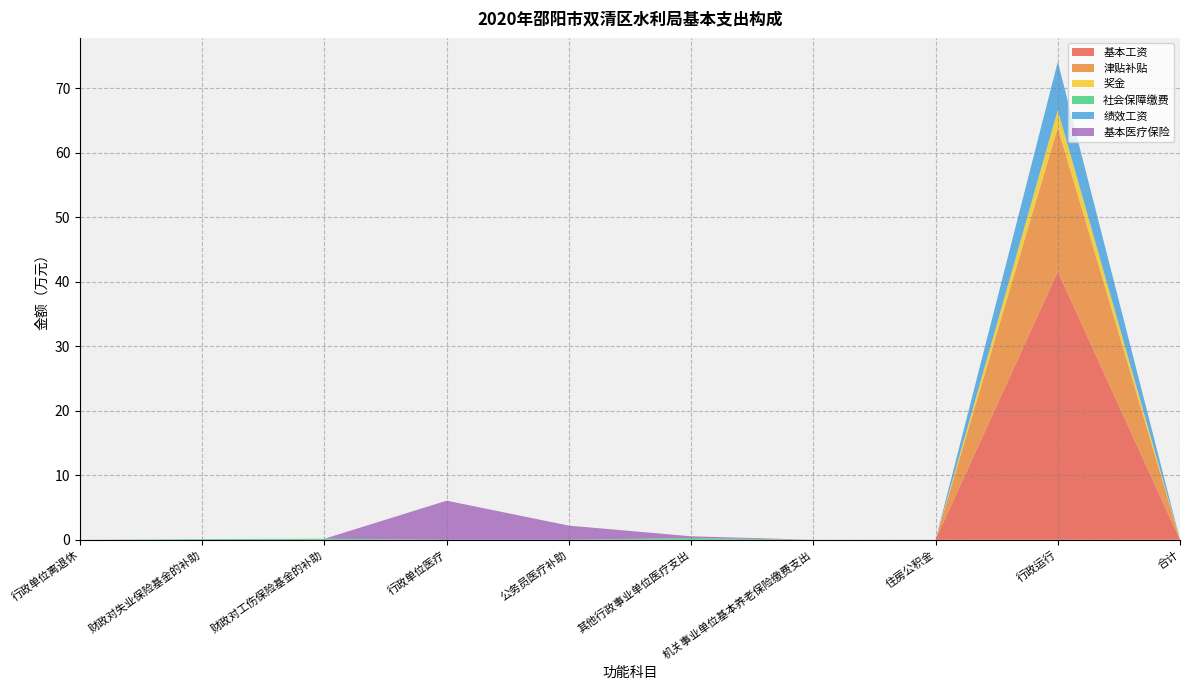

Reading left to right, extract all data points from this chart.

基本工资: 行政单位离退休=0.0	财政对失业保险基金的补助=0.0	财政对工伤保险基金的补助=0.0	行政单位医疗=0.0	公务员医疗补助=0.0	其他行政事业单位医疗支出=0.0	机关事业单位基本养老保险缴费支出=0.0	住房公积金=0.0	行政运行=41.5	合计=0.0
津贴补贴: 行政单位离退休=0.0	财政对失业保险基金的补助=0.0	财政对工伤保险基金的补助=0.0	行政单位医疗=0.0	公务员医疗补助=0.0	其他行政事业单位医疗支出=0.0	机关事业单位基本养老保险缴费支出=0.0	住房公积金=0.0	行政运行=22.3	合计=0.0
奖金: 行政单位离退休=0.0	财政对失业保险基金的补助=0.0	财政对工伤保险基金的补助=0.0	行政单位医疗=0.0	公务员医疗补助=0.0	其他行政事业单位医疗支出=0.0	机关事业单位基本养老保险缴费支出=0.0	住房公积金=0.0	行政运行=2.8	合计=0.0
社会保障缴费: 行政单位离退休=0.0	财政对失业保险基金的补助=0.1	财政对工伤保险基金的补助=0.2	行政单位医疗=0.0	公务员医疗补助=0.0	其他行政事业单位医疗支出=0.3	机关事业单位基本养老保险缴费支出=0.0	住房公积金=0.0	行政运行=0.0	合计=0.0
绩效工资: 行政单位离退休=0.0	财政对失业保险基金的补助=0.0	财政对工伤保险基金的补助=0.0	行政单位医疗=0.0	公务员医疗补助=0.0	其他行政事业单位医疗支出=0.0	机关事业单位基本养老保险缴费支出=0.0	住房公积金=0.0	行政运行=7.5	合计=0.0
基本医疗保险: 行政单位离退休=0.0	财政对失业保险基金的补助=0.0	财政对工伤保险基金的补助=0.0	行政单位医疗=6.1	公务员医疗补助=2.2	其他行政事业单位医疗支出=0.3	机关事业单位基本养老保险缴费支出=0.0	住房公积金=0.0	行政运行=0.0	合计=0.0